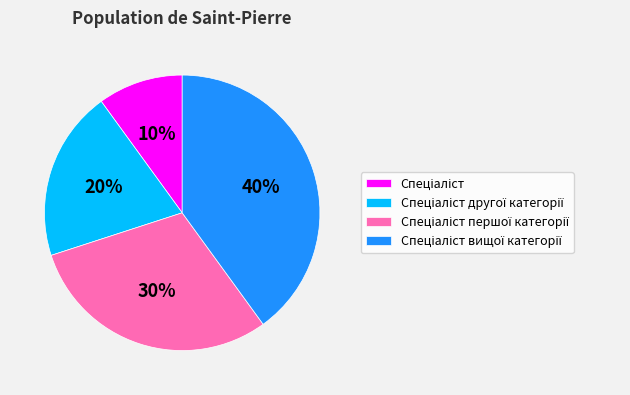

Is there a majority slice in this chart?

No